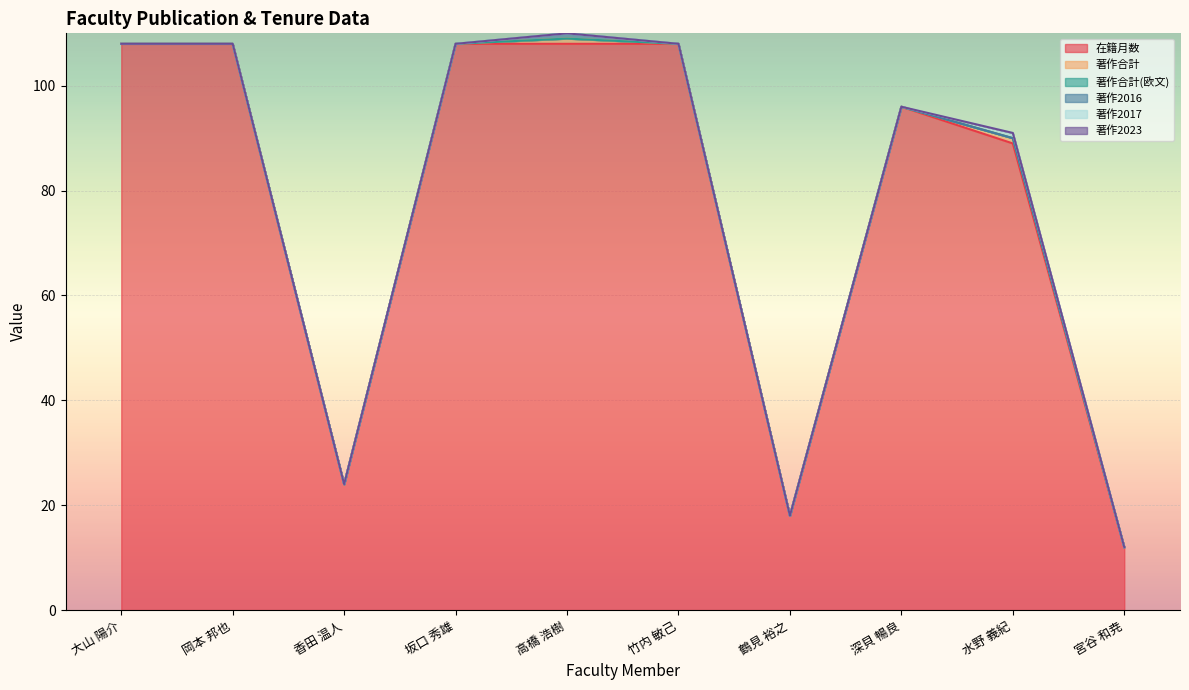

Count the 著作2017 values in the range 0 to 1.

10